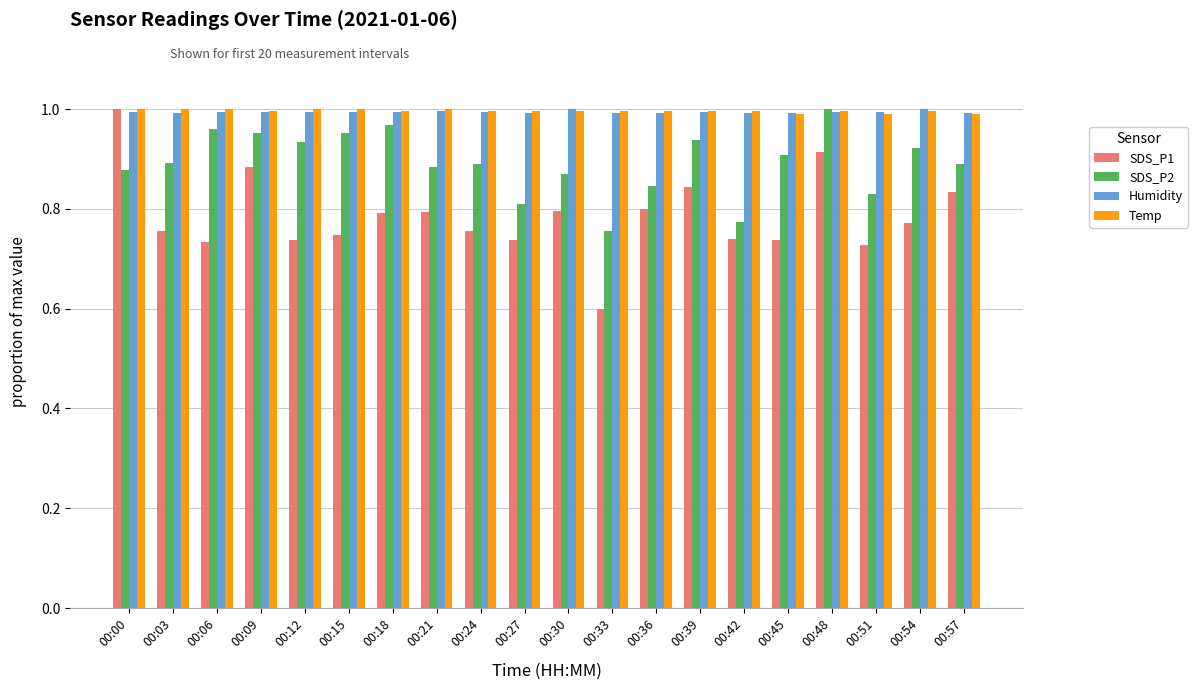

What is the total value across all series at 00:36?

3.6